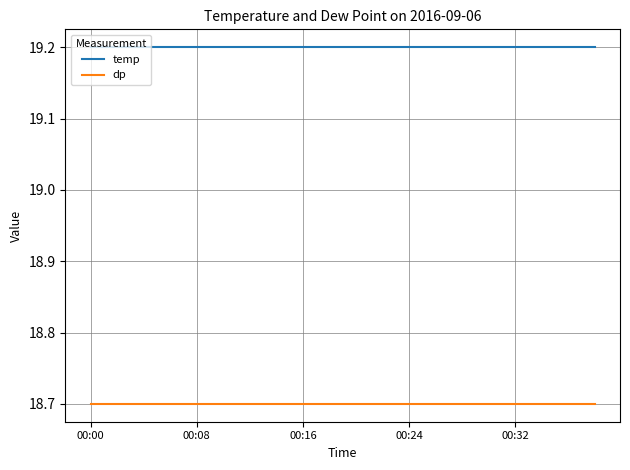

How many lines are shown in the chart?

2